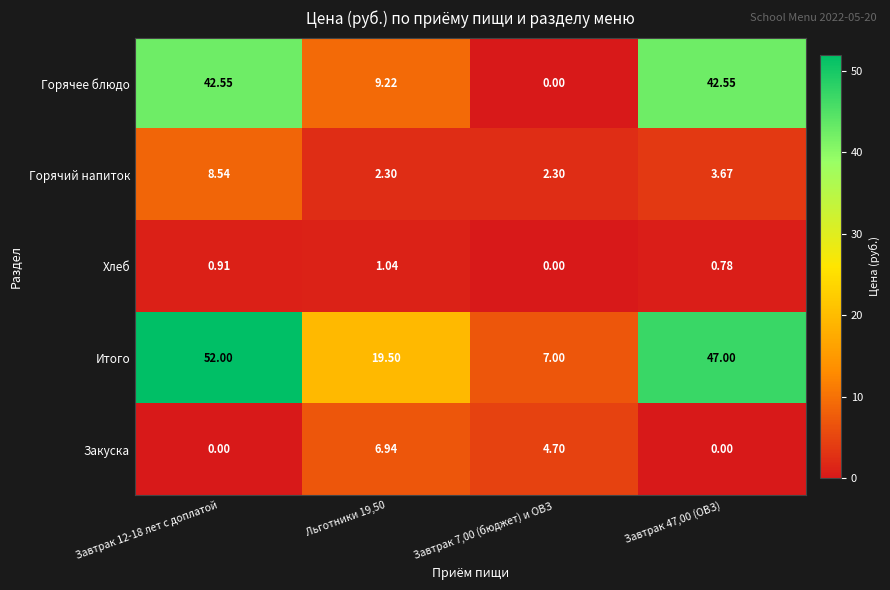

What is the spread (max minus min) of values at Льготники 19,50?

18.5